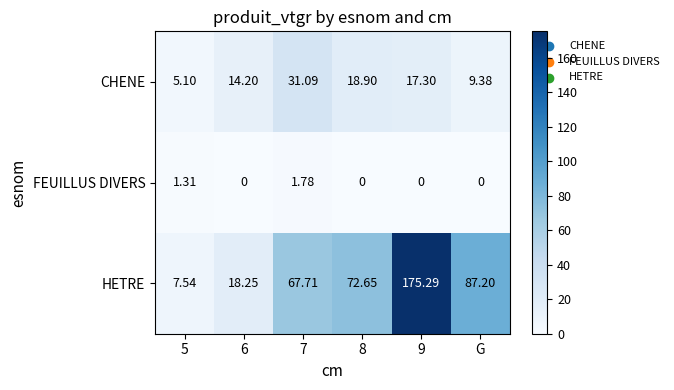

Which series has the widest spread of values?

HETRE